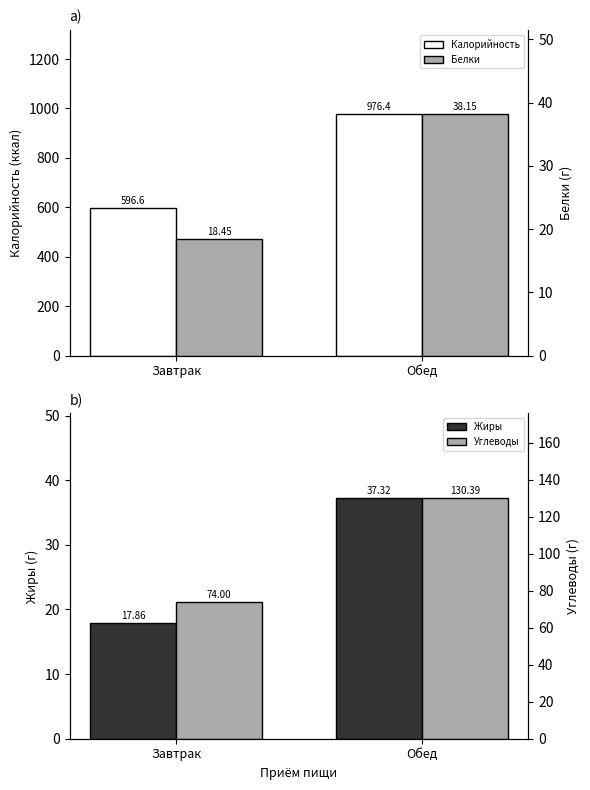

What is the value of the Калорийность bar at the 2nd from the left?

976.4